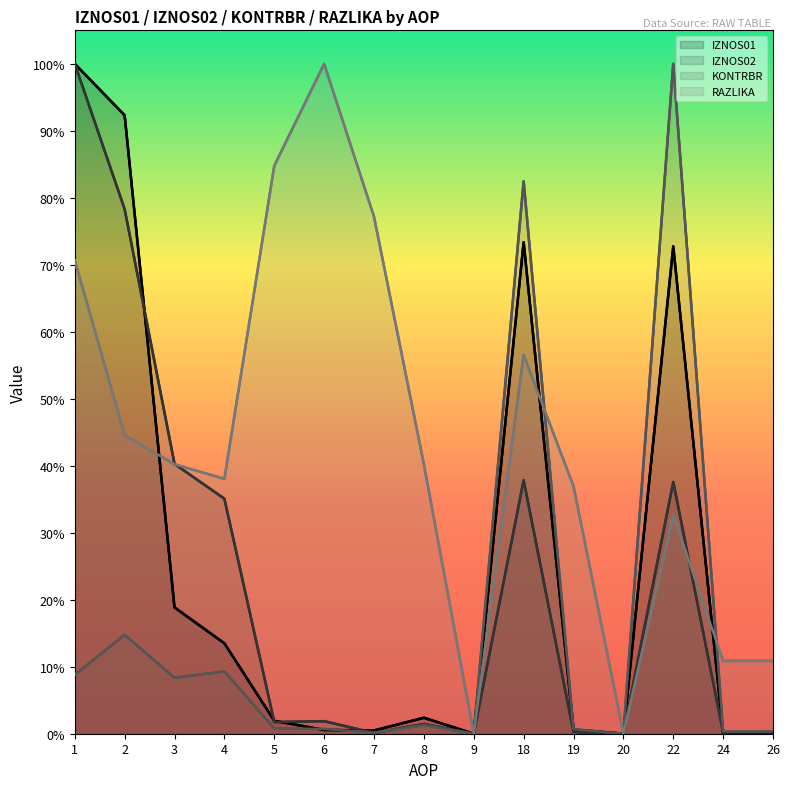

In KONTRBR, how many points are higher than both neighbors (excluding endpoints)?

5